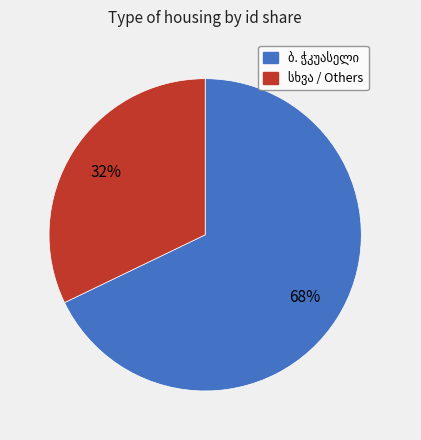

To the nearest percent, what is the average slice percentage?

50%